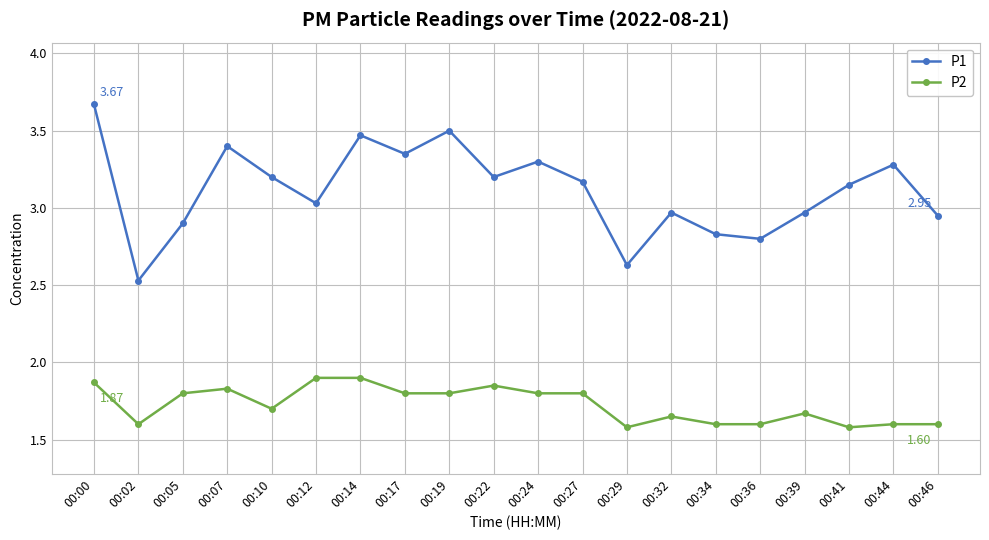

Which series has the largest range (max minus min)?

P1